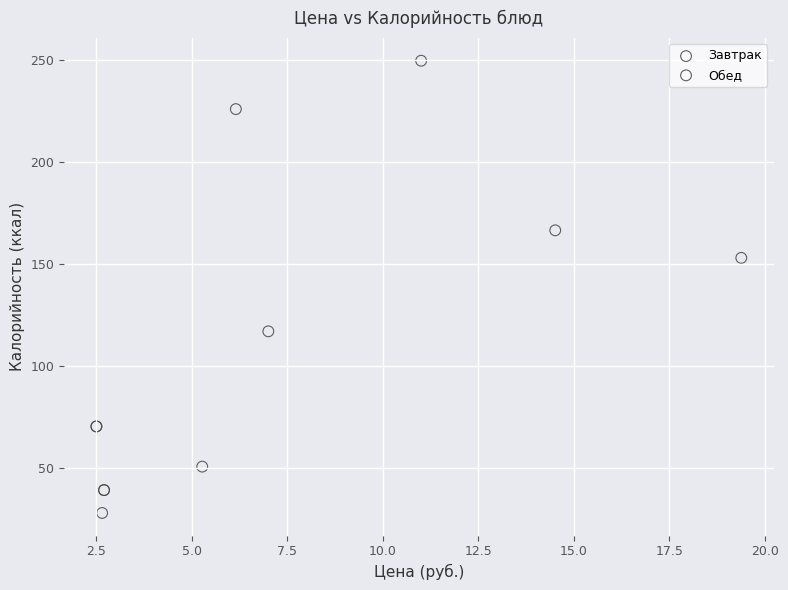

Which series has the largest Y range (max minus min)?

Обед